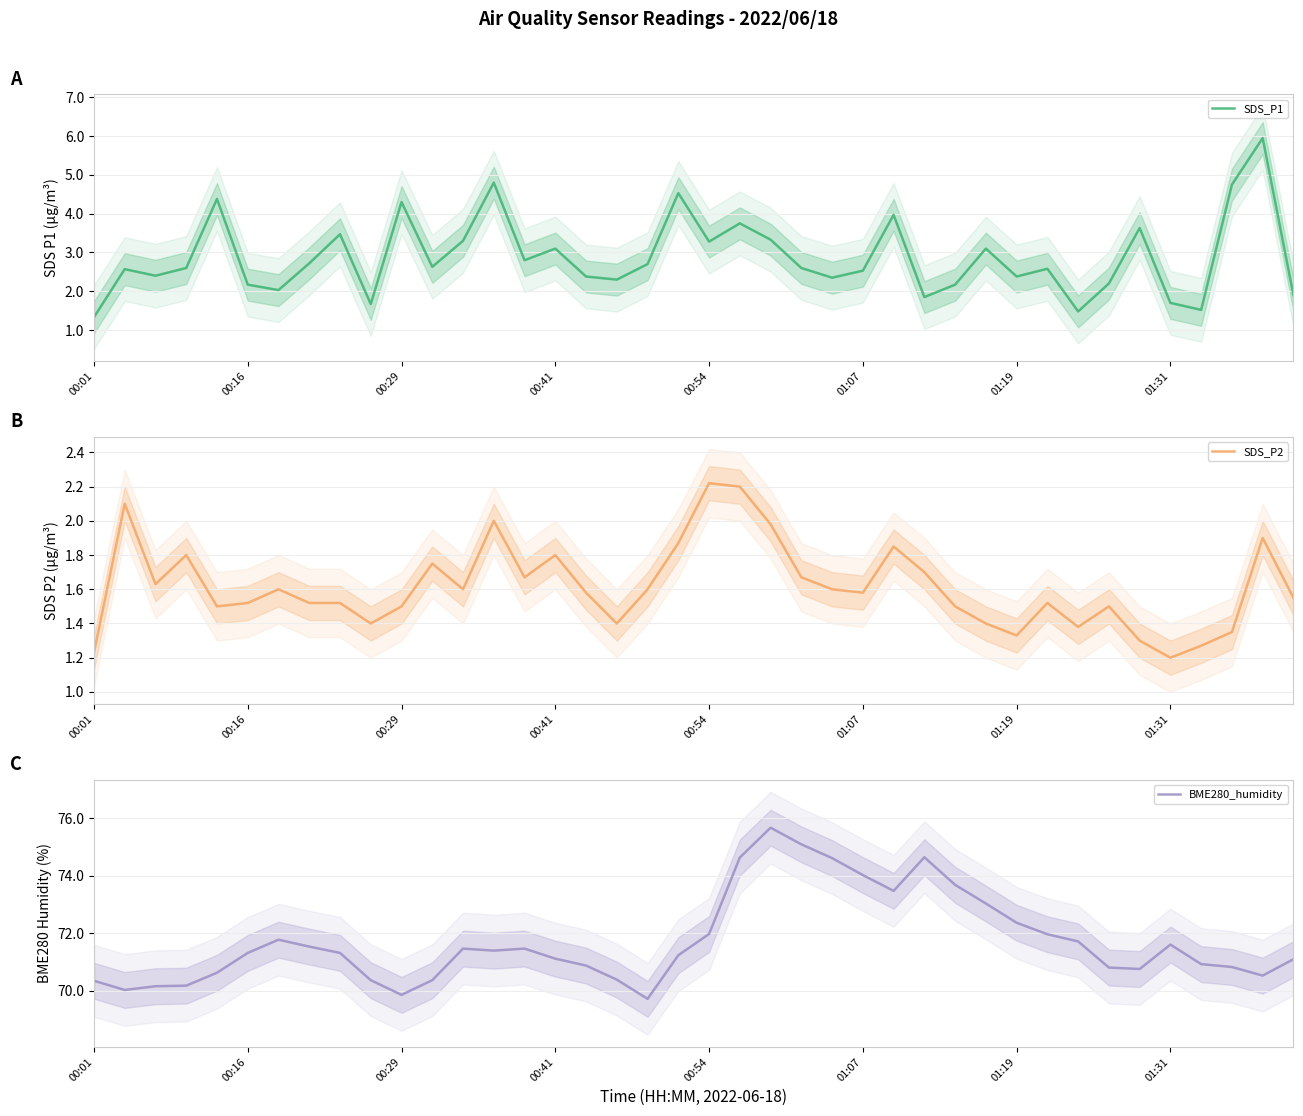

List the series in order of their peak value, lowest first.

SDS_P2, SDS_P1, BME280_humidity